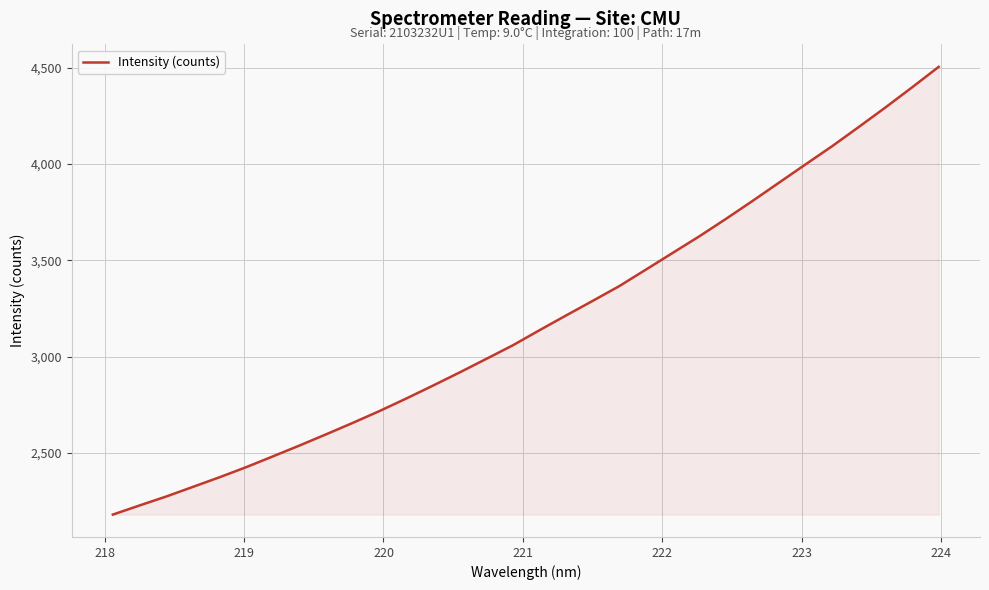

What is the difference between the maximum and minimum values?

2325.6